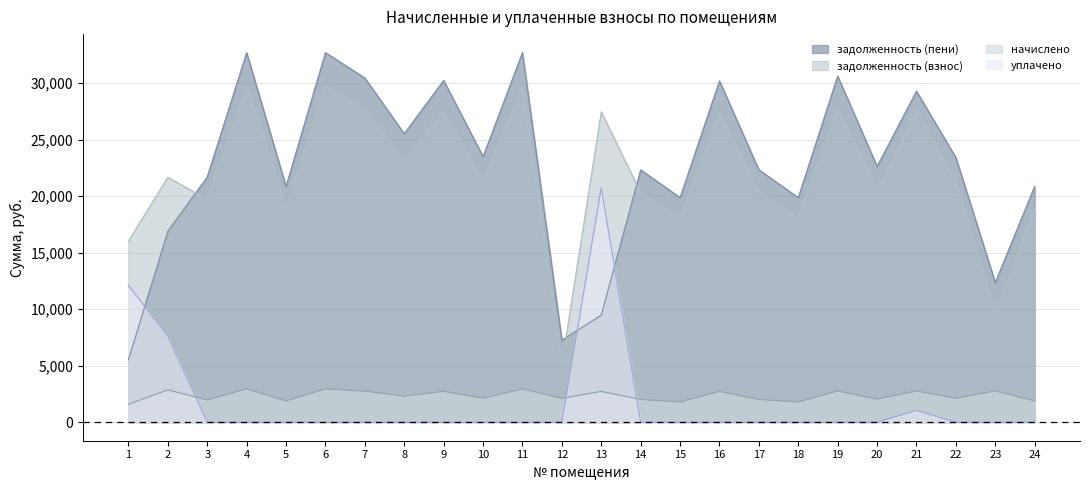

Reading left to right, list all the values displayed in this chart.

задолженность (взнос): 1=16029.6	2=21665.0	3=19707.2	4=29739.0	5=18976.1	6=29741.0	7=27698.2	8=23219.3	9=27501.6	10=21372.7	11=29741.0	12=5166.7	13=27462.2	14=20311.9	15=18072.5	16=27462.2	17=20311.9	18=18072.5	19=27855.1	20=20587.0	21=27570.3	22=21294.0	23=9595.5	24=18976.1
начислено: 1=1591.2	2=2858.7	3=1981.2	4=2952.3	5=1883.7	6=2952.3	7=2749.5	8=2304.9	9=2730.0	10=2121.6	11=2952.3	12=2109.9	13=2726.1	14=2016.3	15=1794.0	16=2726.1	17=2016.3	18=1794.0	19=2765.1	20=2043.6	21=2761.2	22=2113.8	23=2765.1	24=1883.7
уплачено: 1=12096.8	2=7632.4	3=0.0	4=0.0	5=0.0	6=0.0	7=0.0	8=0.0	9=0.0	10=0.0	11=0.0	12=0.0	13=20724.6	14=0.0	15=0.0	16=0.0	17=0.0	18=0.0	19=0.0	20=0.0	21=1046.8	22=0.0	23=0.0	24=0.0
задолженность (пени): 1=5524.0	2=16891.2	3=21688.4	4=32691.3	5=20859.8	6=32693.3	7=30447.7	8=25524.2	9=30231.6	10=23494.3	11=32693.3	12=7276.6	13=9463.7	14=22328.2	15=19866.5	16=30188.3	17=22328.2	18=19866.5	19=30620.2	20=22630.6	21=29284.7	22=23407.8	23=12360.6	24=20859.8